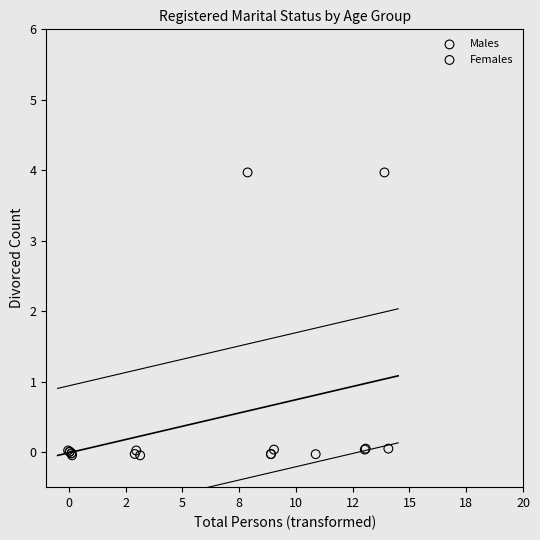

Which series reaches the maximum Y coordinate?

Males